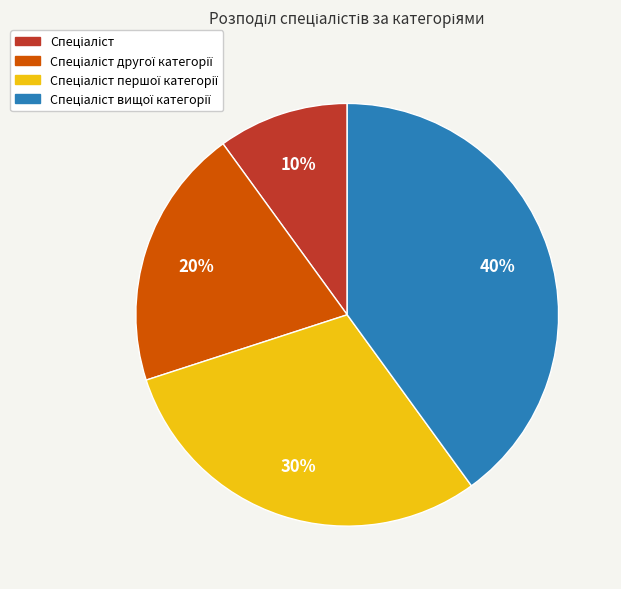

To the nearest percent, what is the difference between the largest and smallest slice percentages?

30%